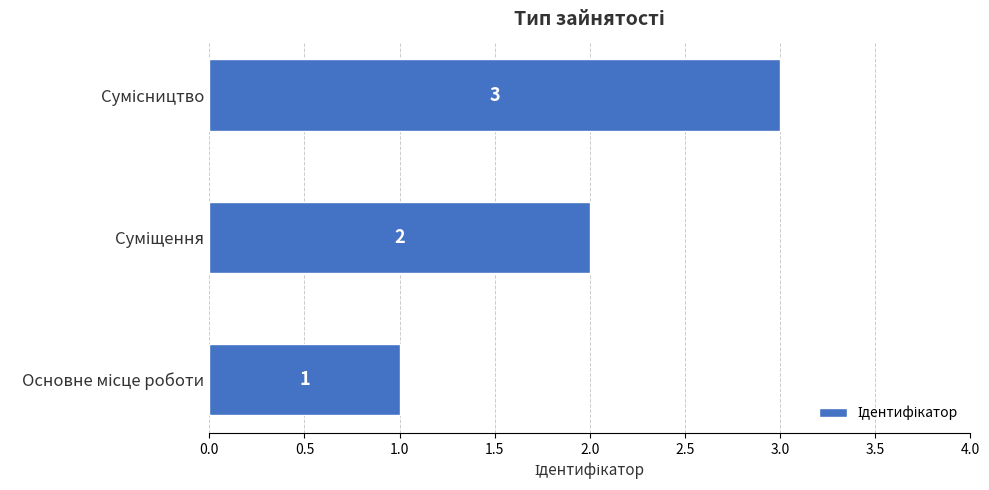

What is the maximum value shown in the chart?

3